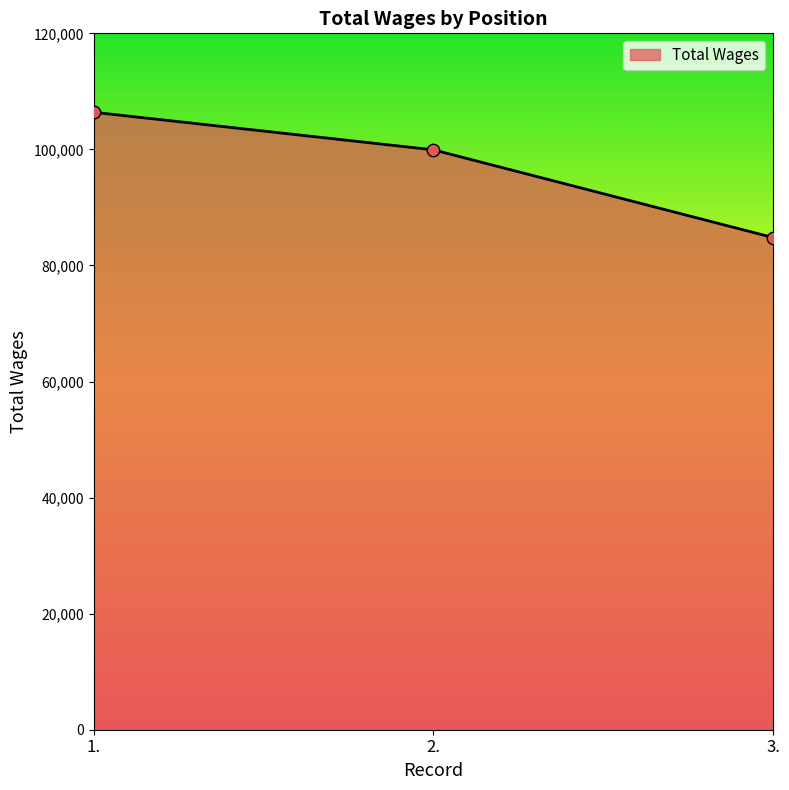

What is the change in value from 1. to 3.?

-21587